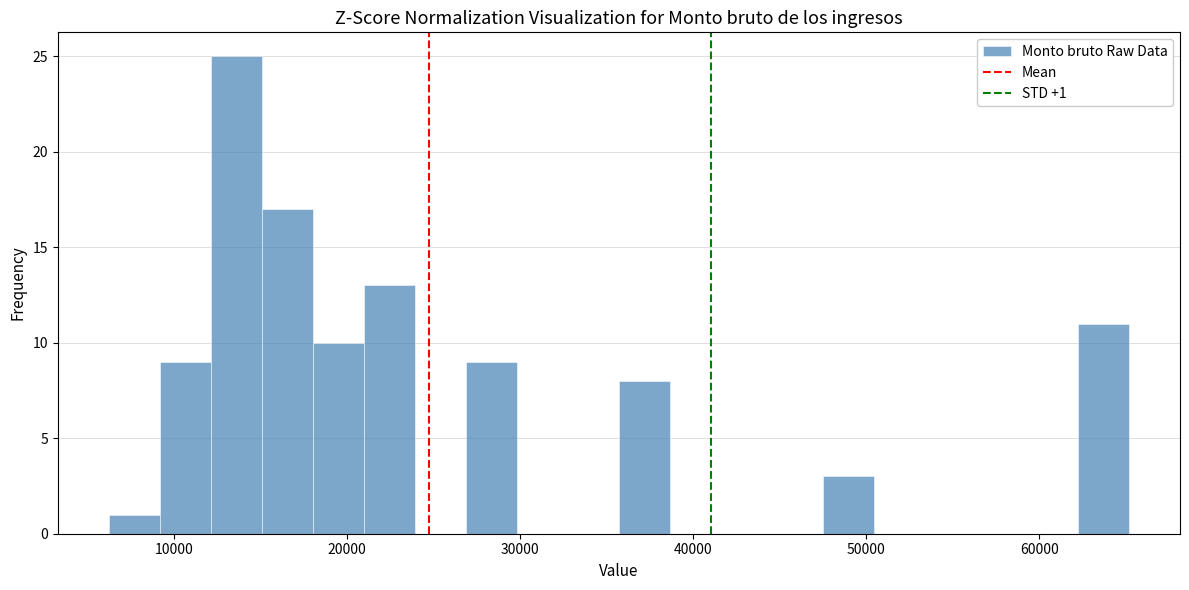

Read against the x-axis, roughly where is the centre of the tallest bar?

14000